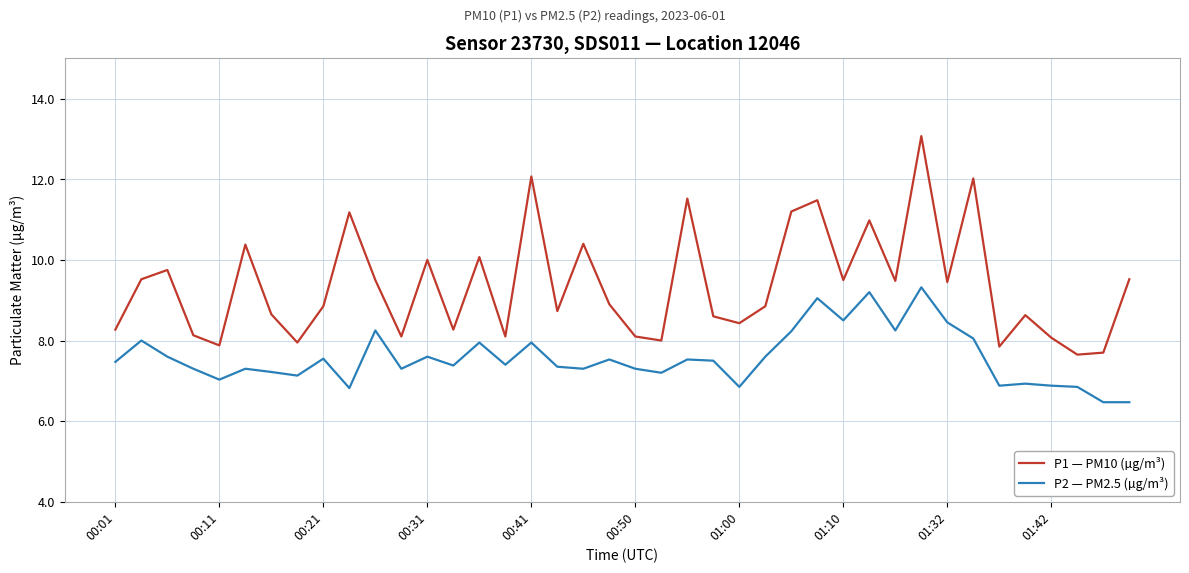

True or false: P1 — PM10 (µg/m³) and P2 — PM2.5 (µg/m³) intersect in this chart.

False